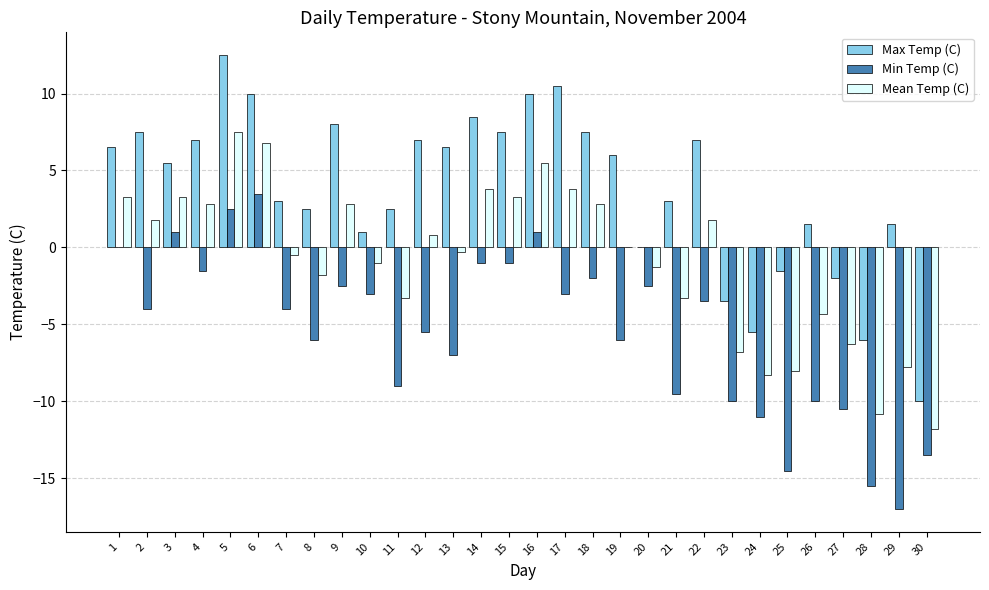

Where is Max Temp (C) nearest to the value 1?

10